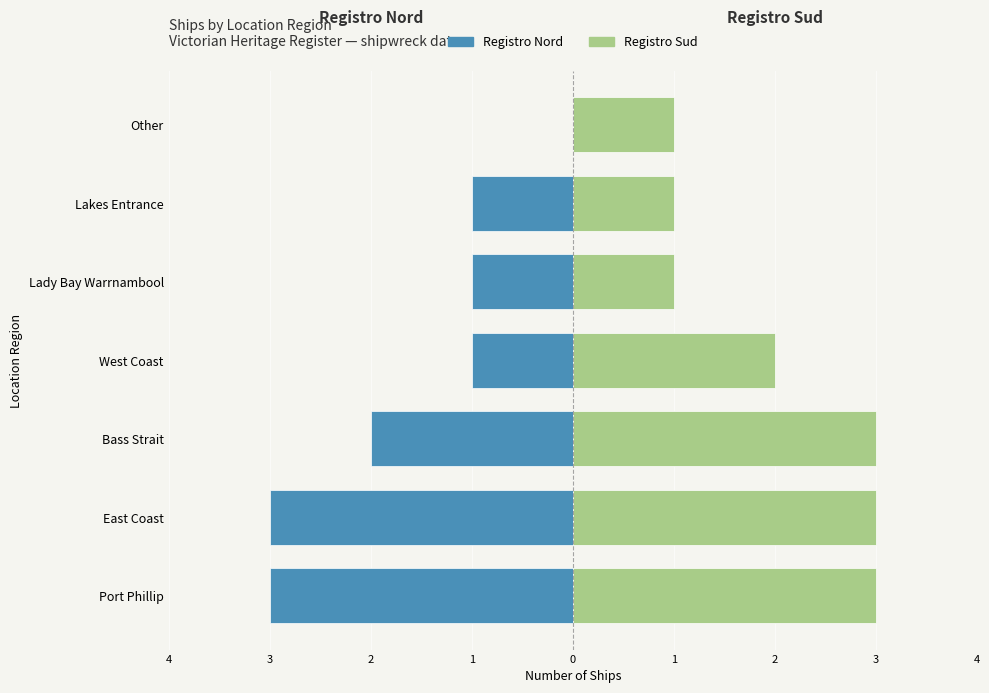

Is it true that Registro Sud equals 1 at Port Phillip?

False